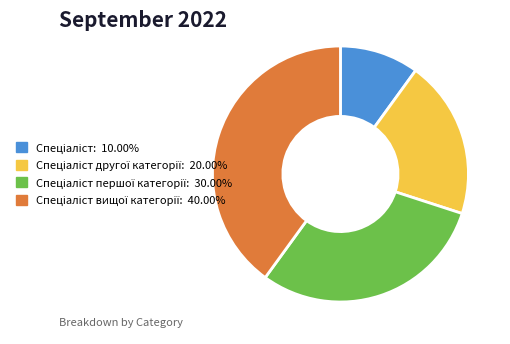

Is there a majority slice in this chart?

No